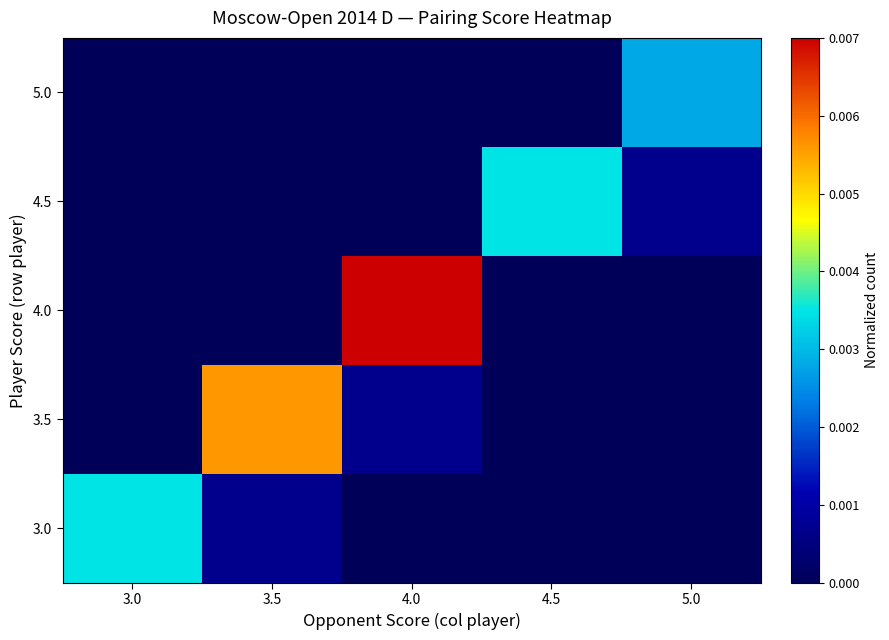

How many categories are shown in the chart?

5